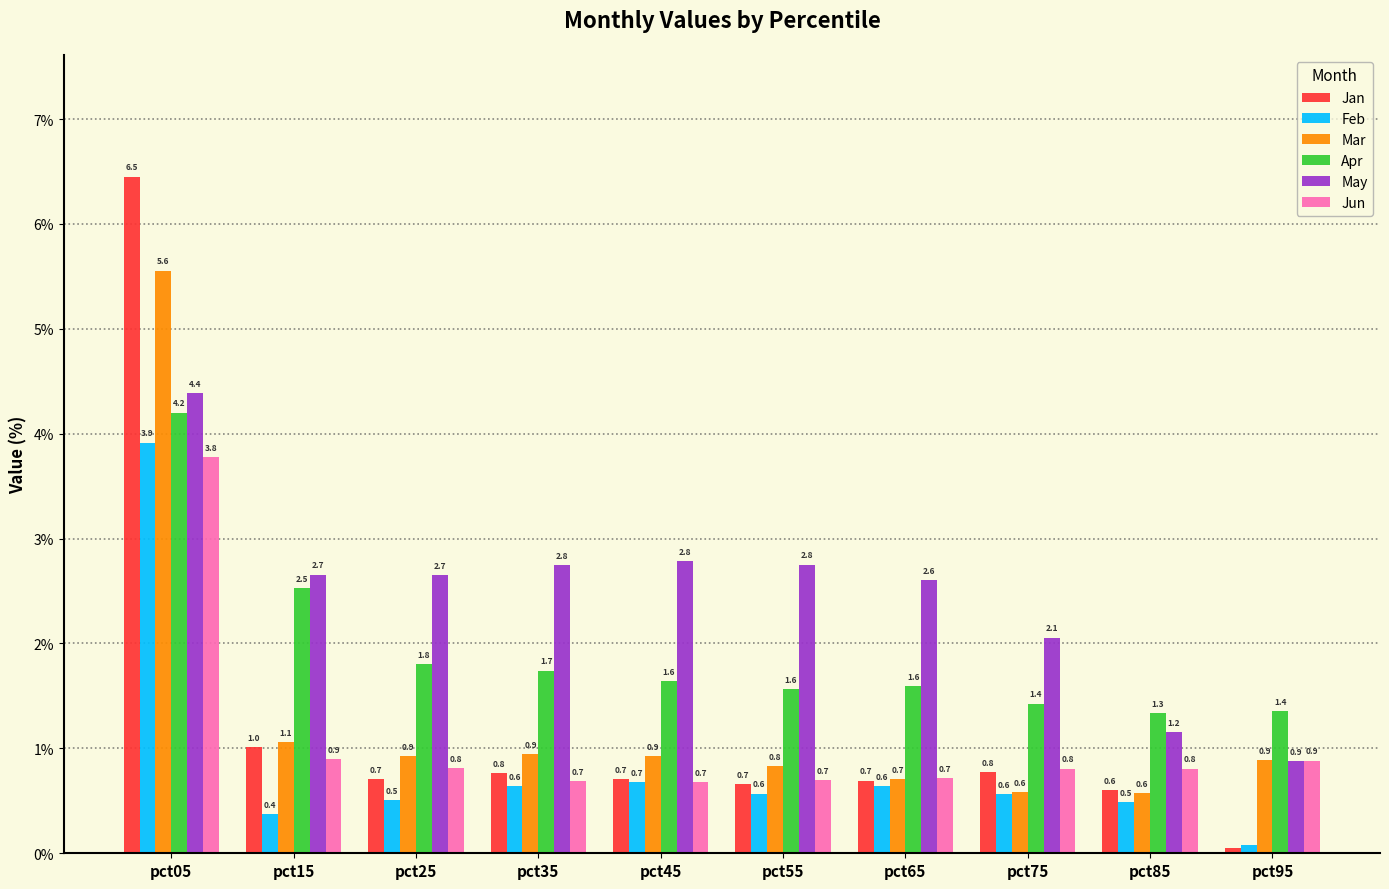

The Apr series shows 0.4 at pct85. True or false?

False